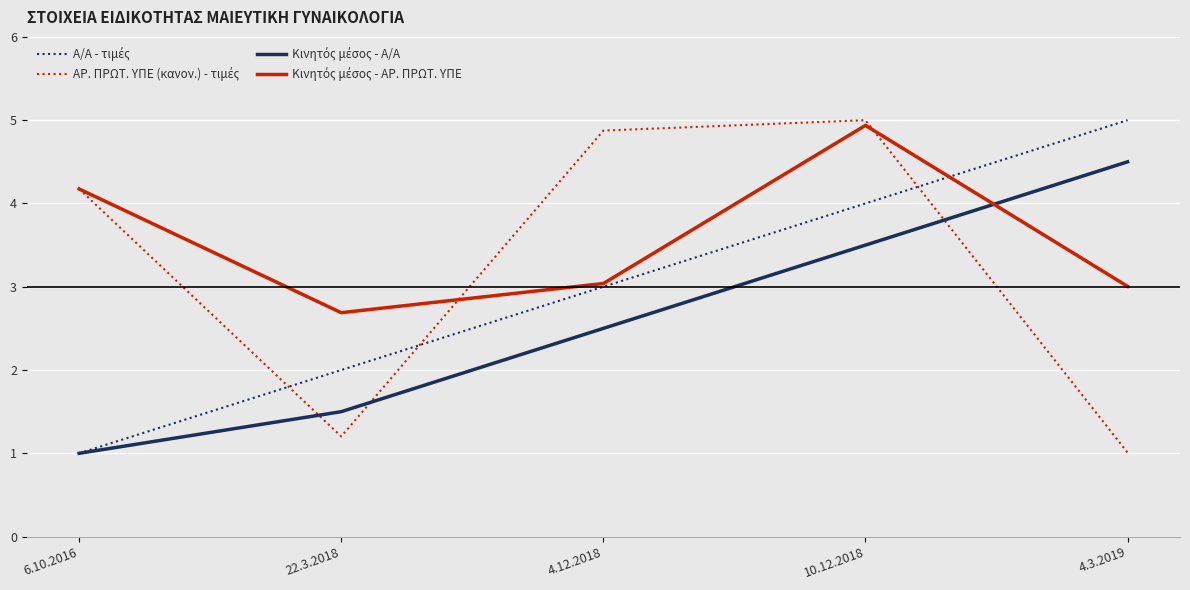

What is the difference between the highest and lowest values at 22.3.2018?

1.5